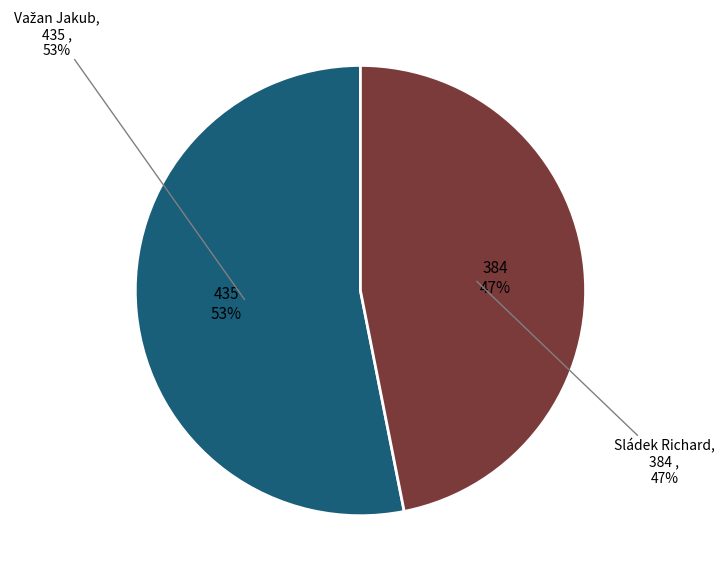

True or false: Važan Jakub accounts for 63% of the total.

False